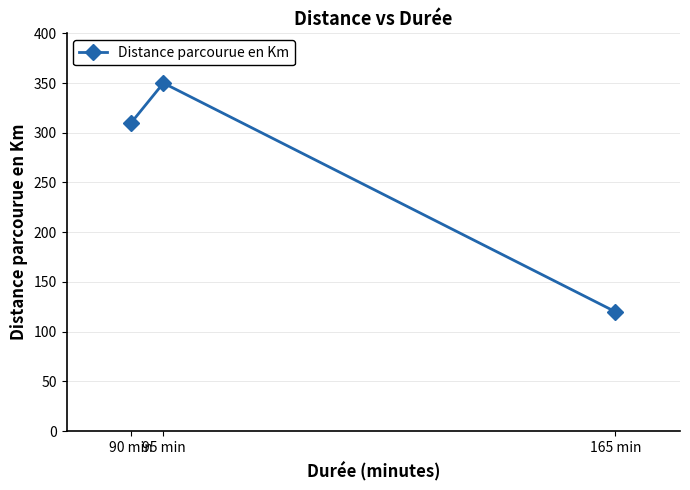

What is the sum of the values at 95 min and 90 min?

660